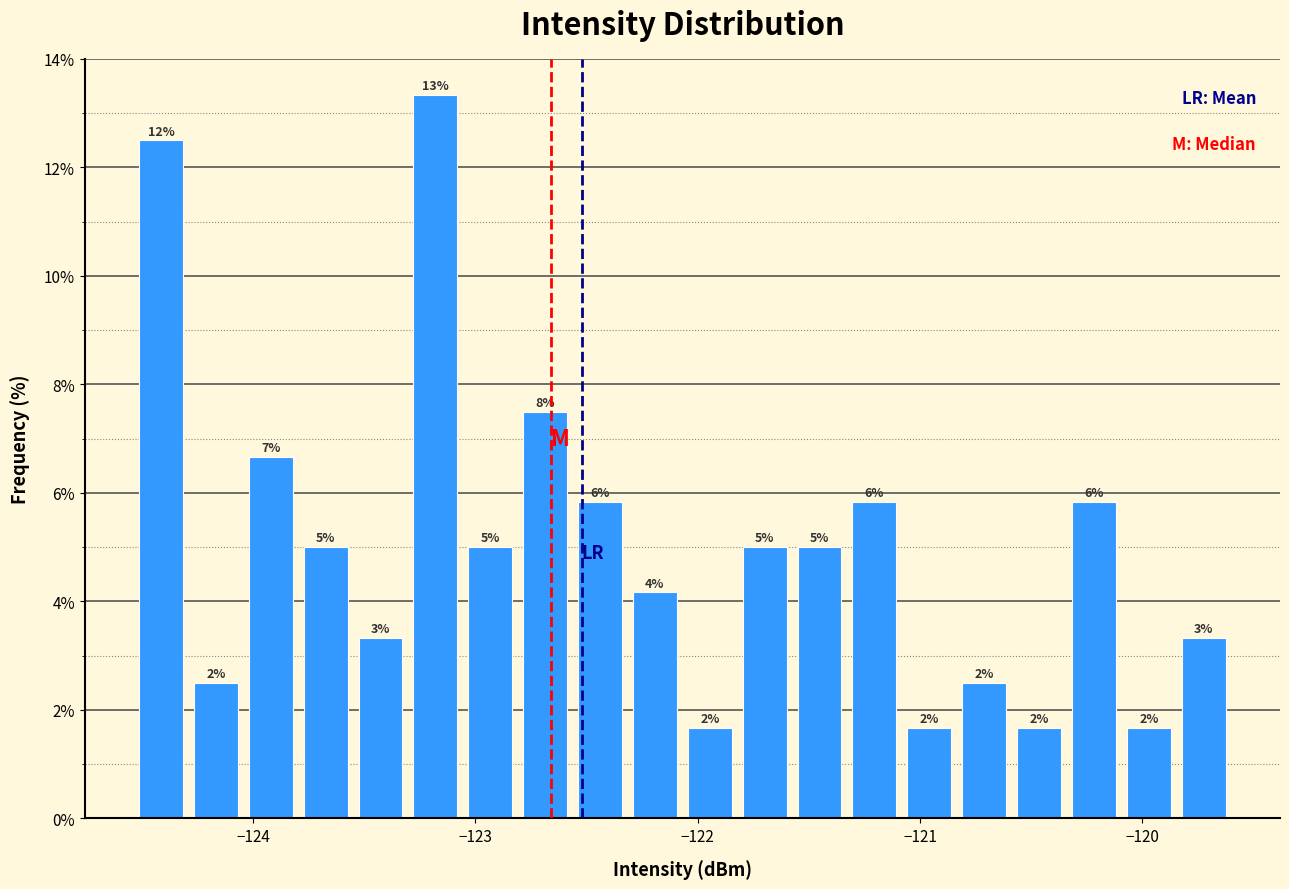

Read against the x-axis, roughly where is the centre of the tallest bar?

-123.2